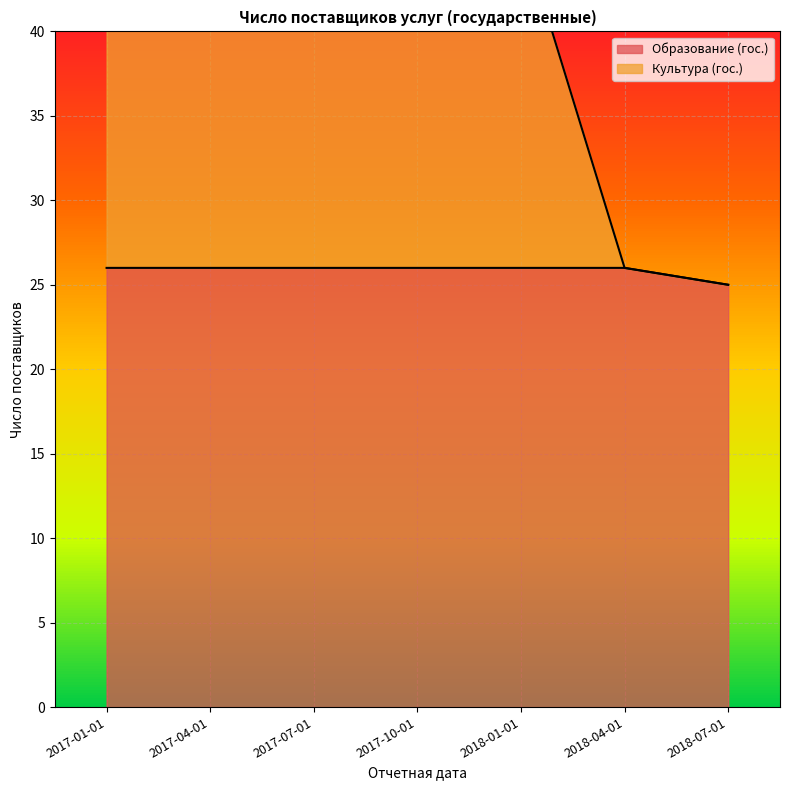

Reading right to left, what are all the values shown in this chart?

Образование (гос.): 25	26	26	26	26	26	26
Культура (гос.): 25	26	46	46	46	46	46